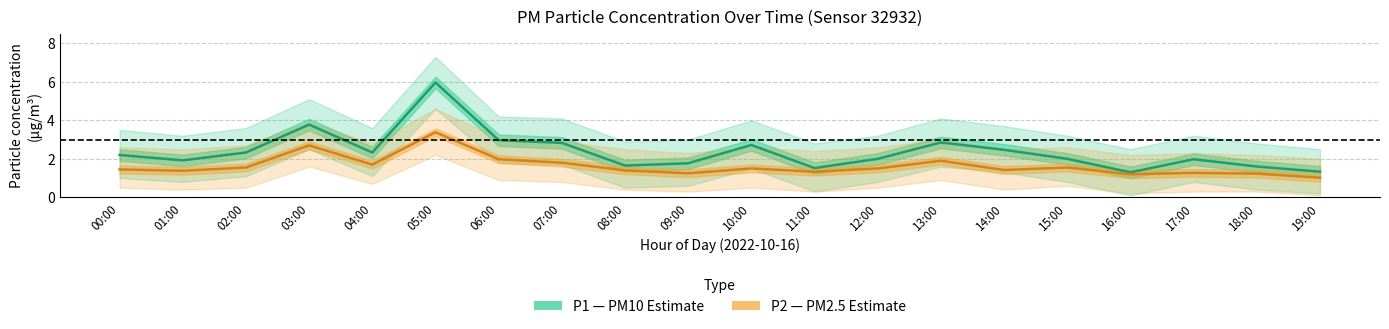

Which series has the widest spread of values?

P1 (PM10)